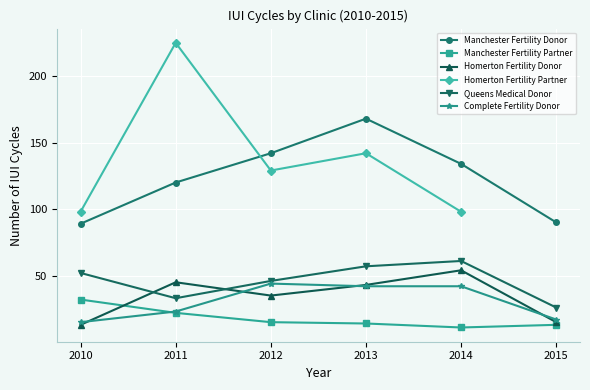

How many lines are shown in the chart?

6